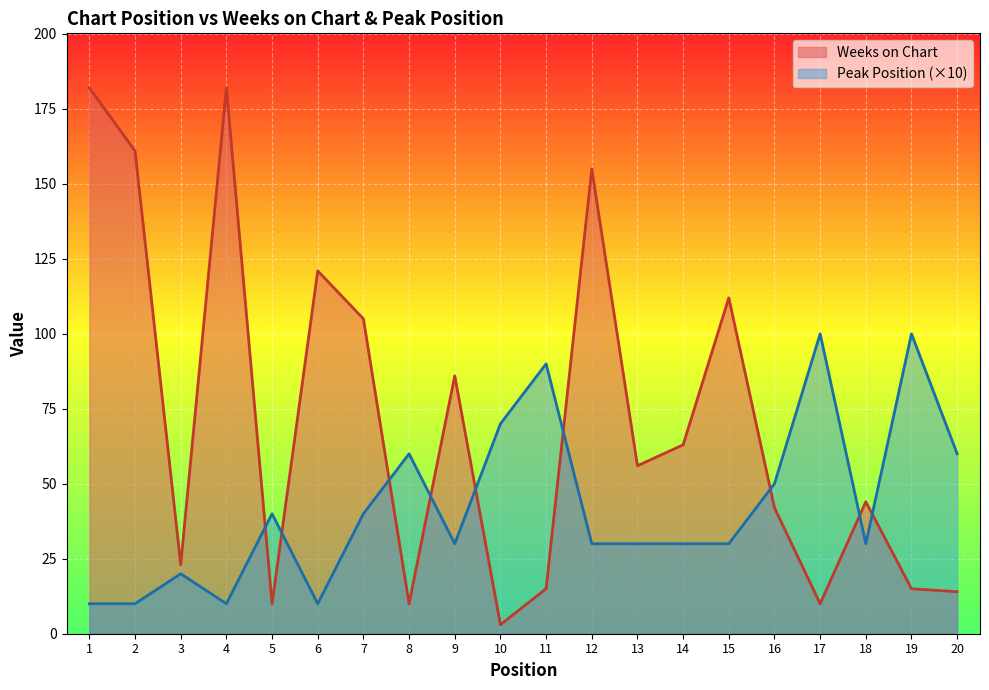

In Weeks on Chart, how many points are higher than both neighbors (excluding endpoints)?

6